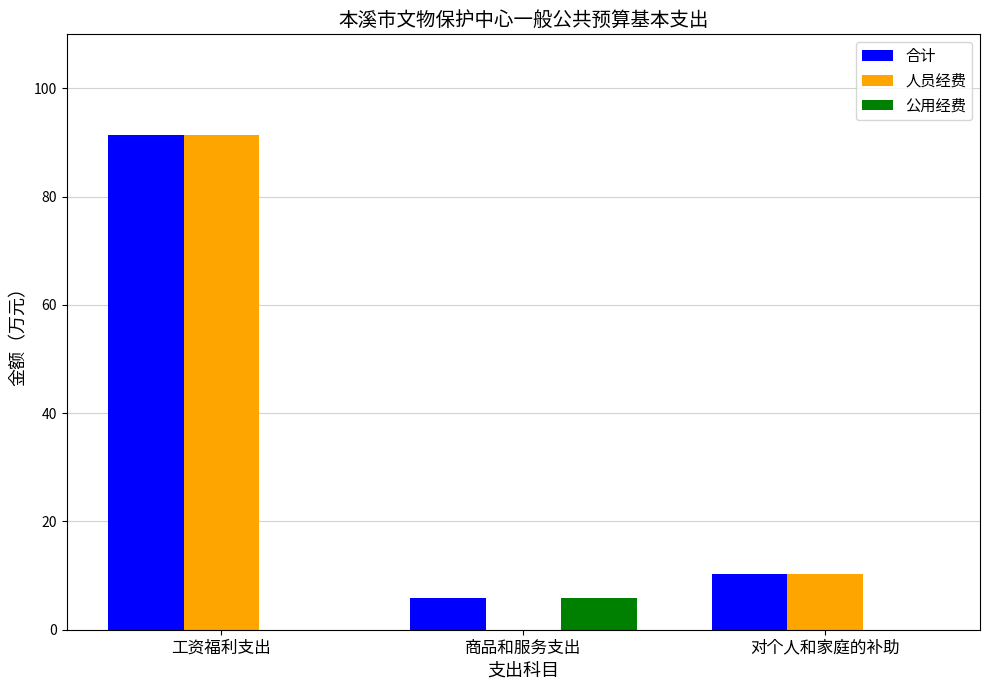

Between 工资福利支出 and 商品和服务支出, which series saw the biggest shift?

人员经费